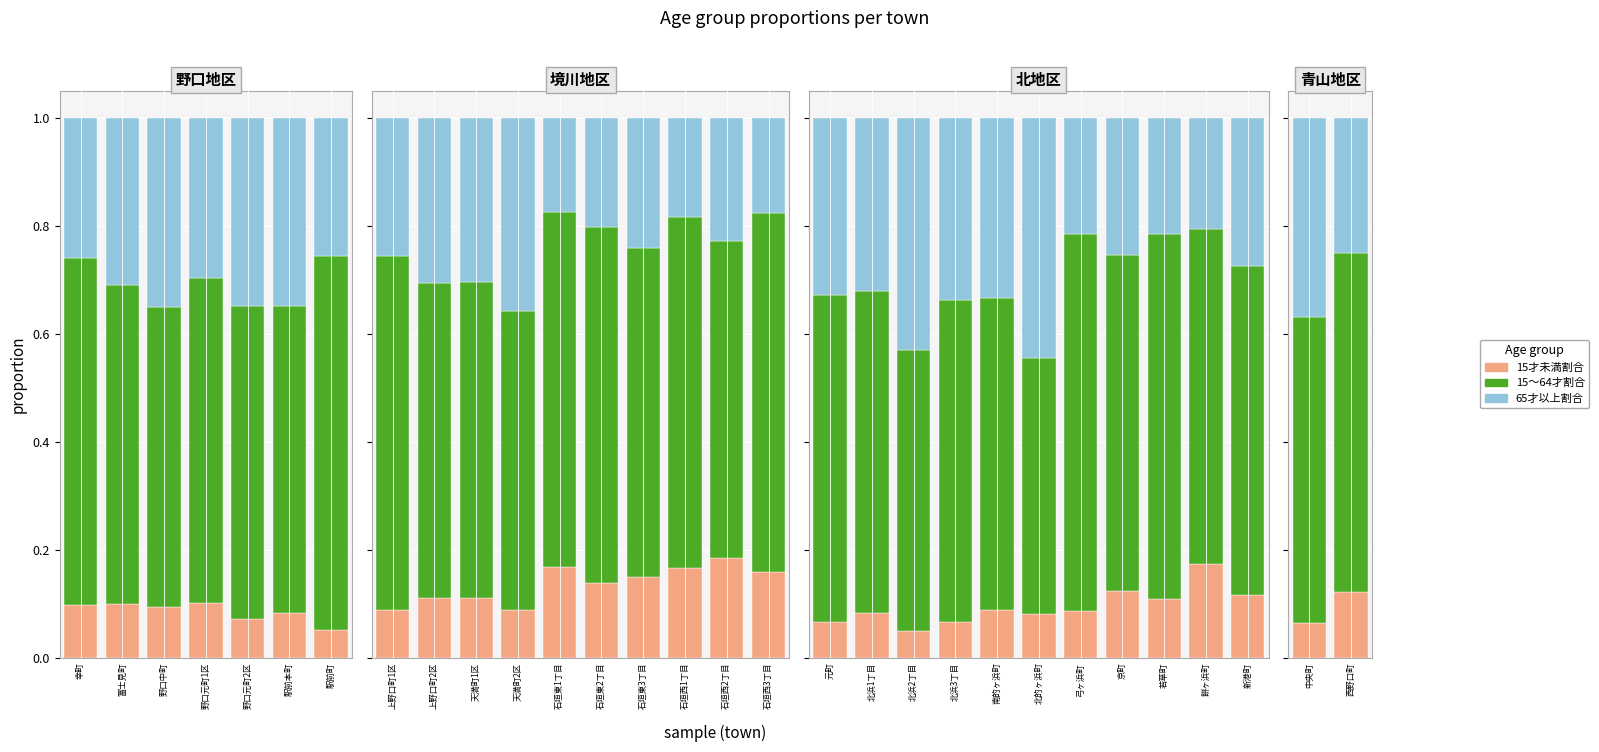

Which series changed the most between 中央町 and 西野口町?

65才以上割合